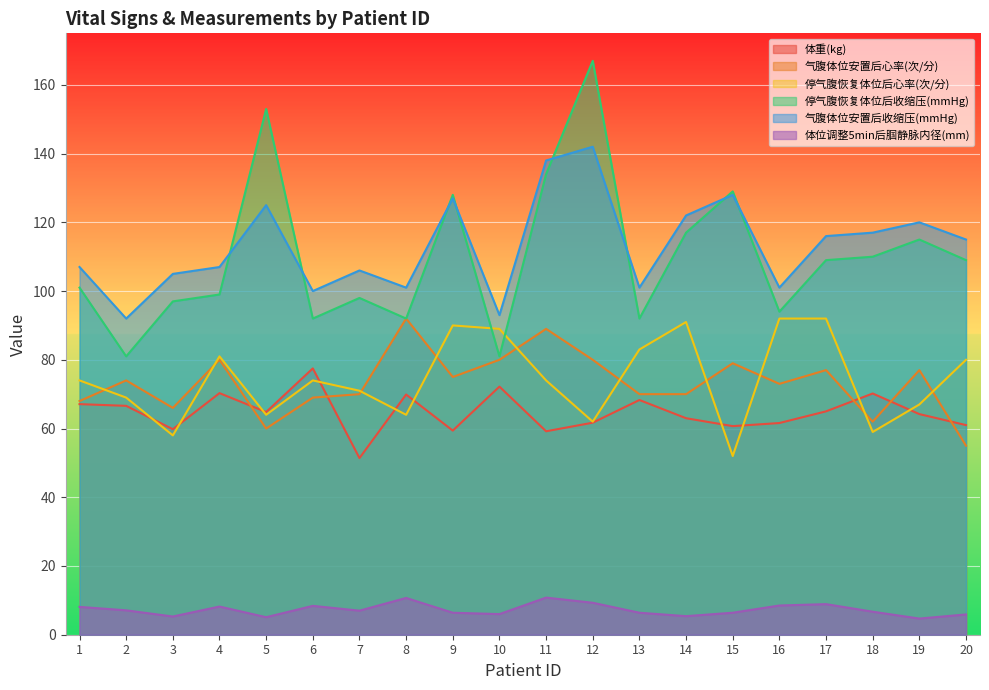

True or false: 体重(kg) and 停气腹恢复体位后收缩压(mmHg) intersect in this chart.

False